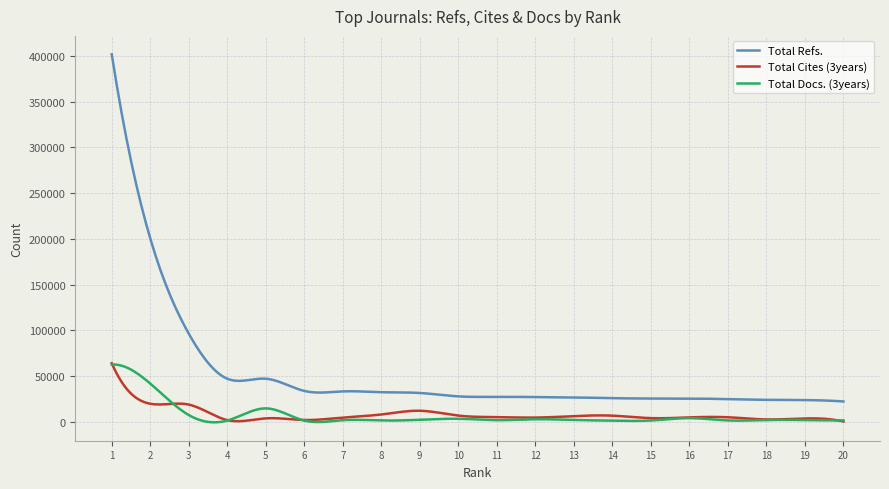

What is the maximum value for Total Cites (3years)?

63979.0